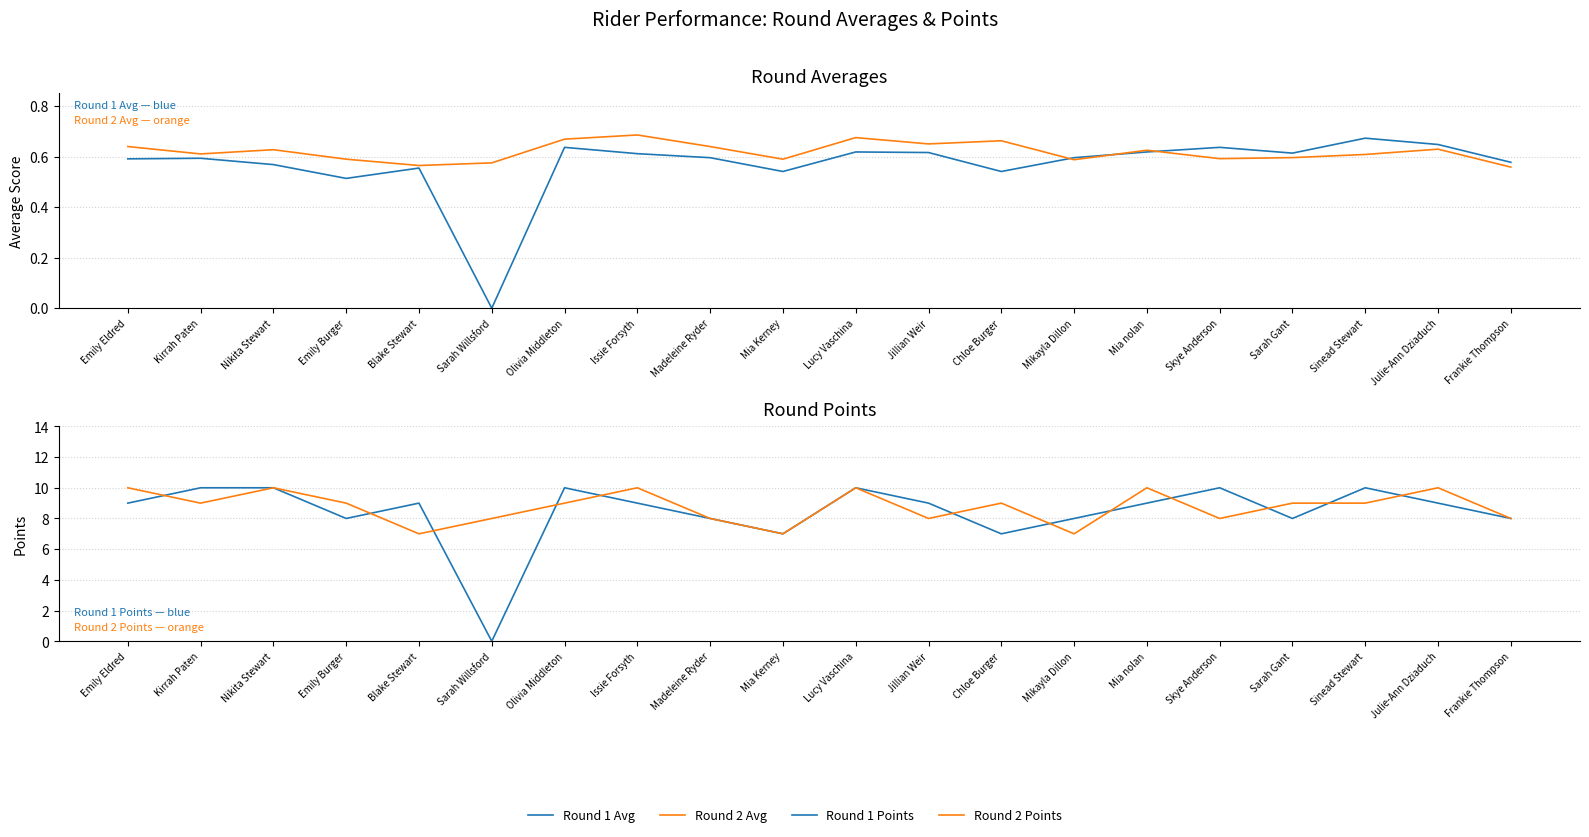

How many intersections are there between Round 1 Points and Round 2 Points?

12